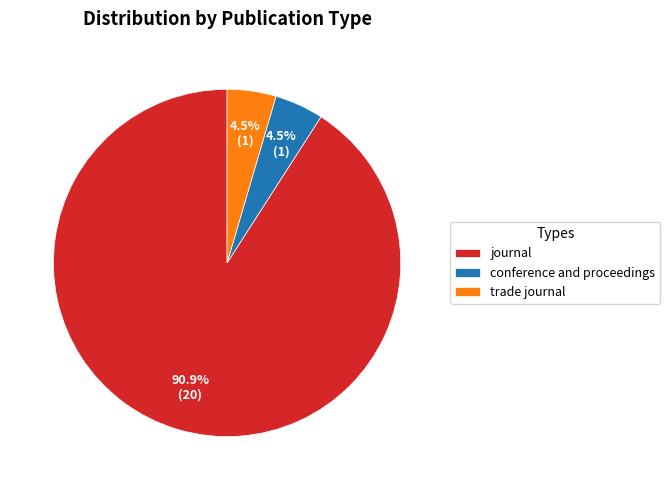

True or false: journal accounts for 91% of the total.

True